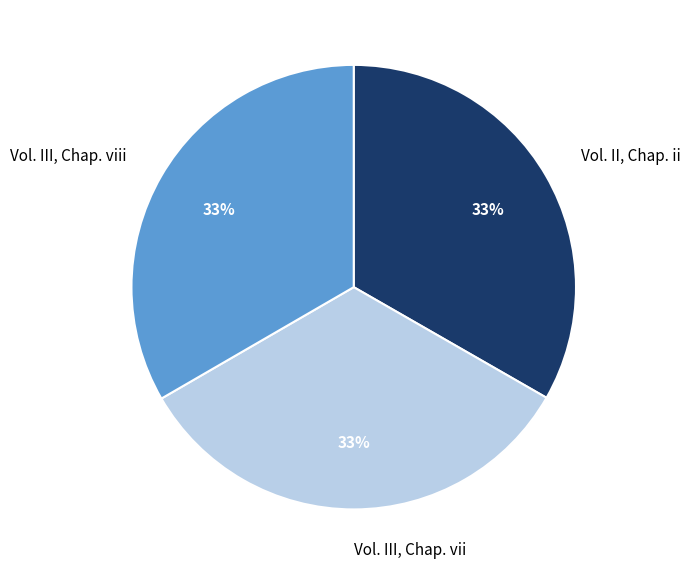

Do Vol. II, Chap. ii and Vol. III, Chap. vii together represent more than half of the pie?

Yes